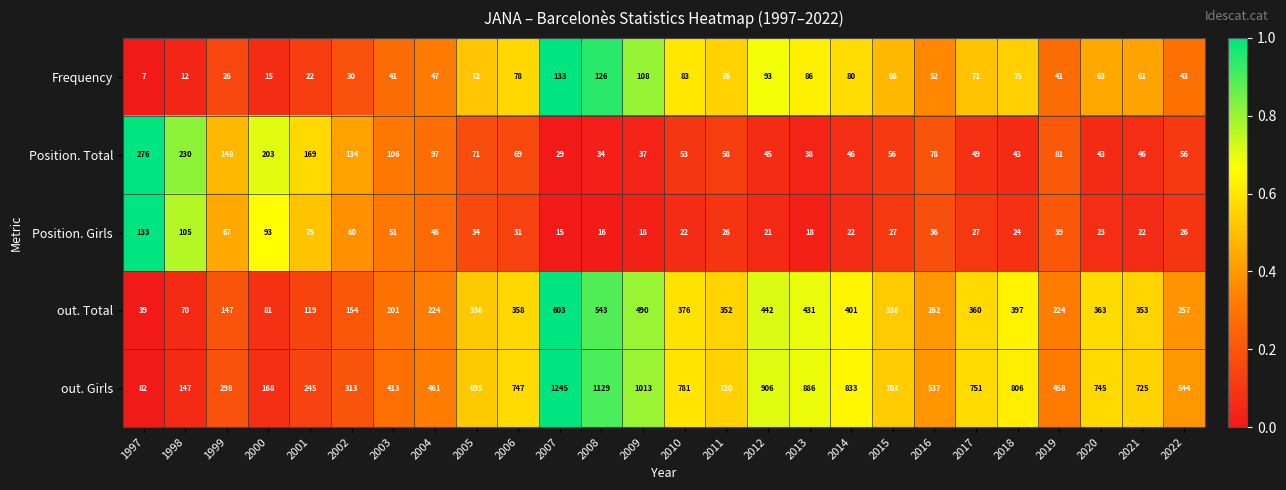

What is the sum of the Frequency values at 2020 and 2004?

110